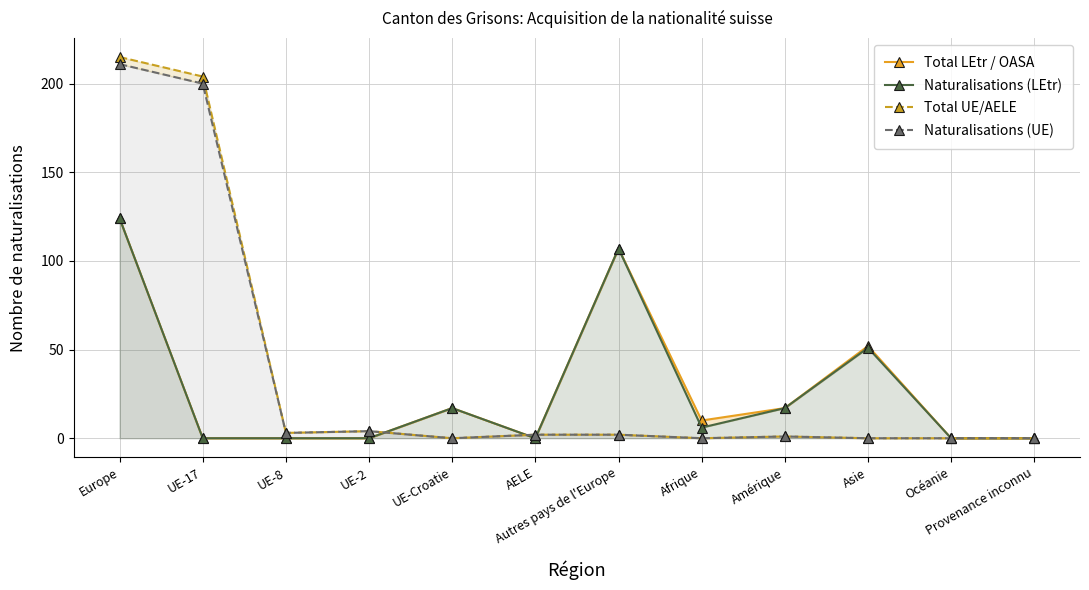

What is the sum of all Naturalisations (UE) values?

423